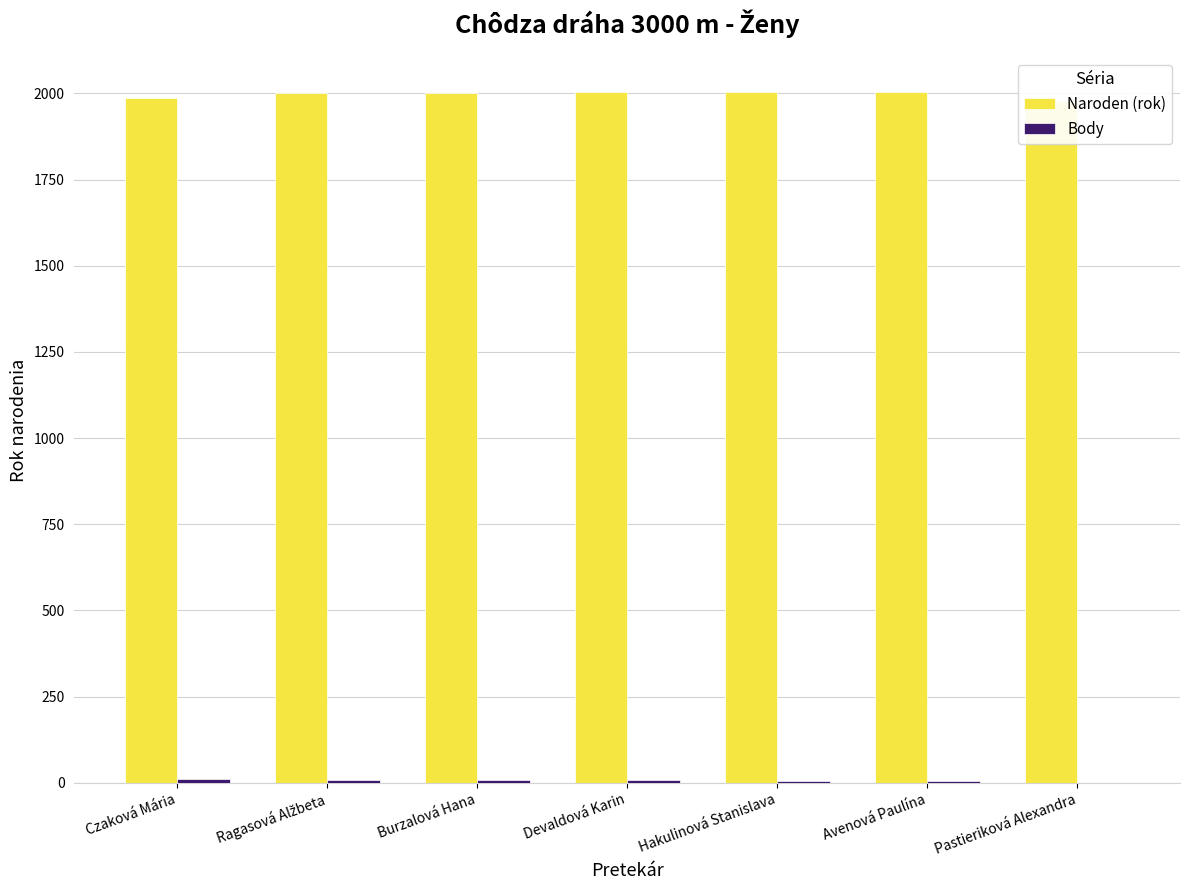

Where is Naroden (rok) nearest to the value 1991?

Czaková Mária